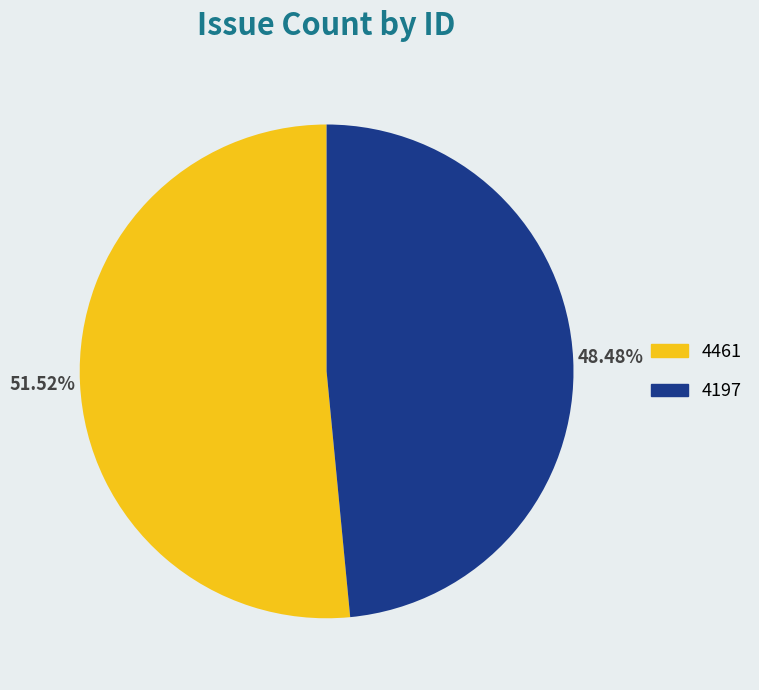

Count the number of slices in the pie.

2